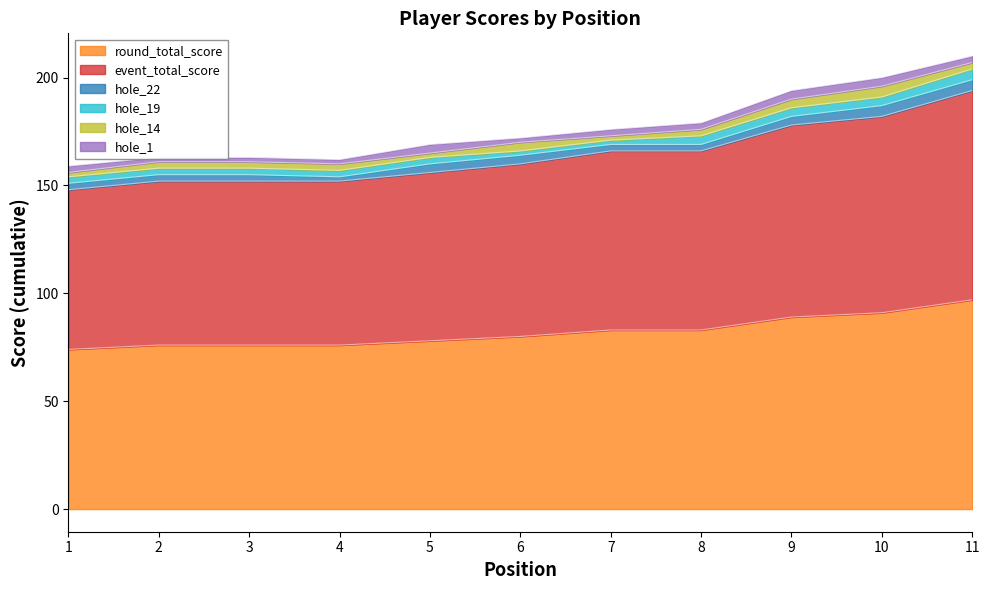

Does the chart display data point markers on the line(s)?

No